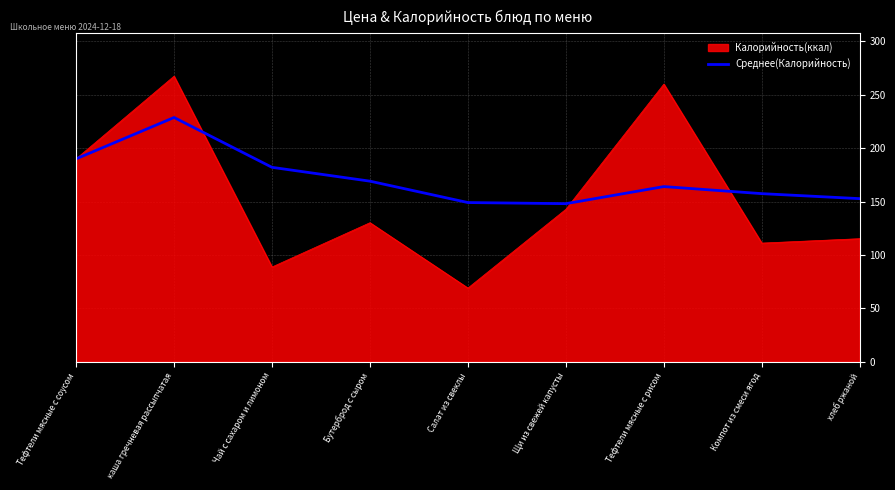

List the series in order of their peak value, lowest first.

Среднее(Калорийность), Калорийность(ккал)